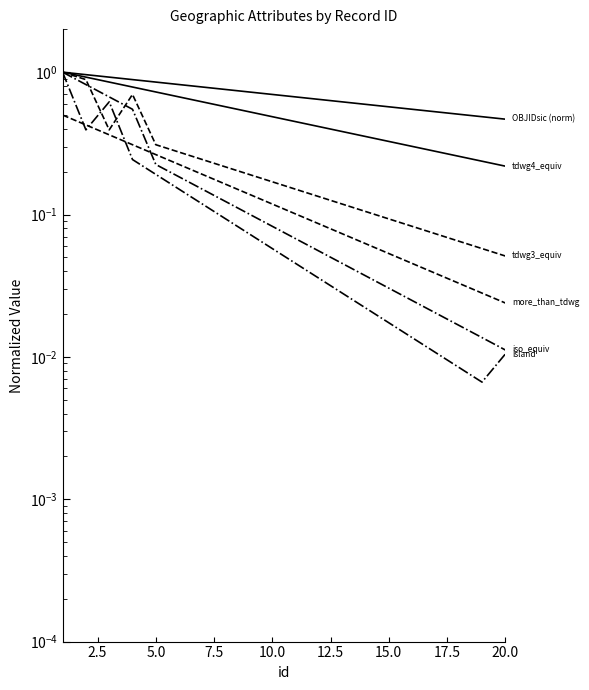

Which series has the largest total across all categories?

OBJIDsic (norm)